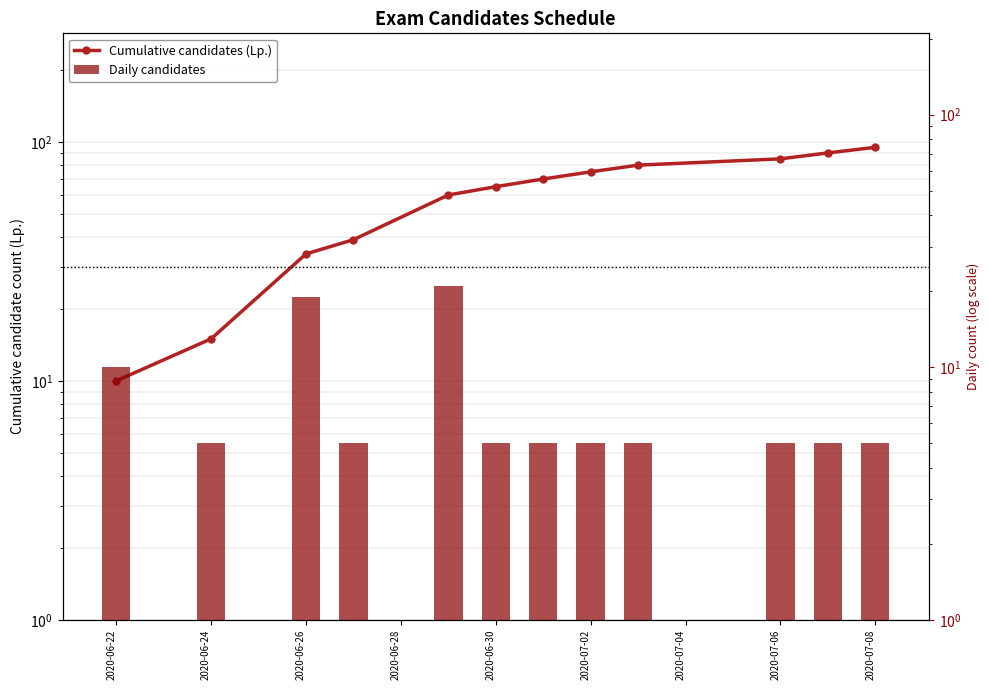

Which series has the largest total across all categories?

Cumulative candidates (Lp.)